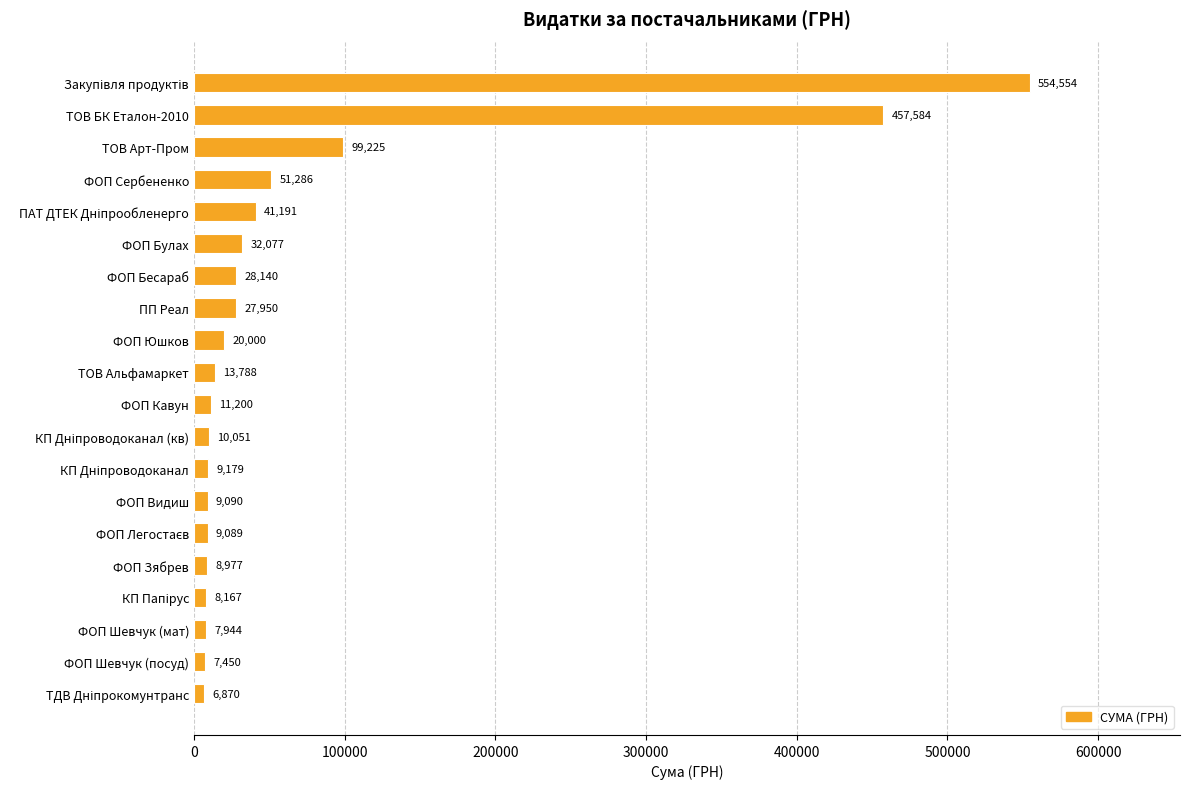

The value at ФОП Шевчук (посуд) is 7450.0. True or false?

True